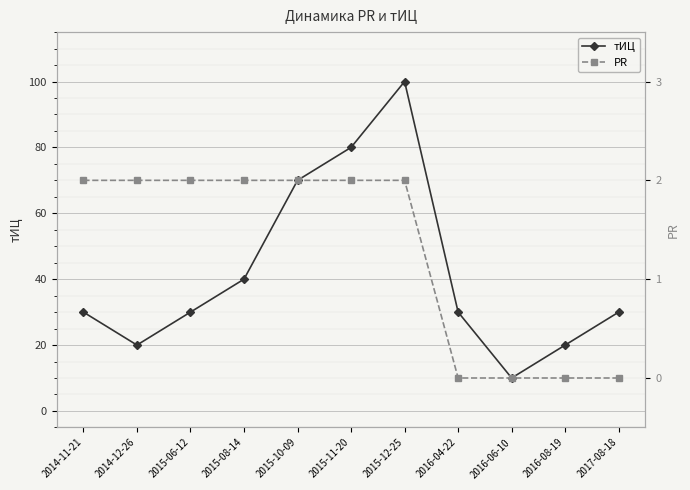

Which has a higher value, 2015-12-25 or 2014-11-21?

2015-12-25